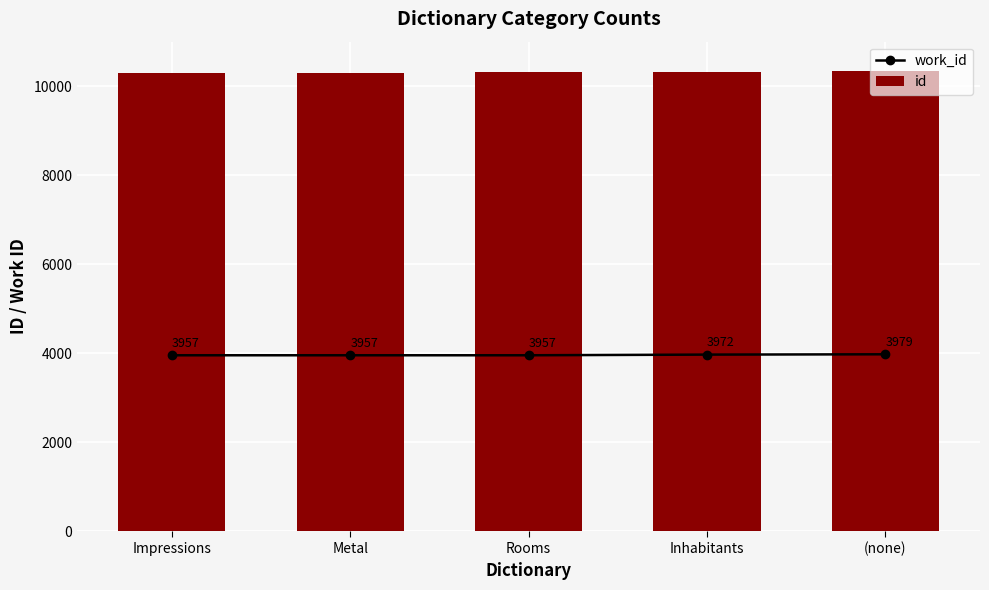

Rank the categories by id value from highest to lowest.

(none), Inhabitants, Rooms, Metal, Impressions